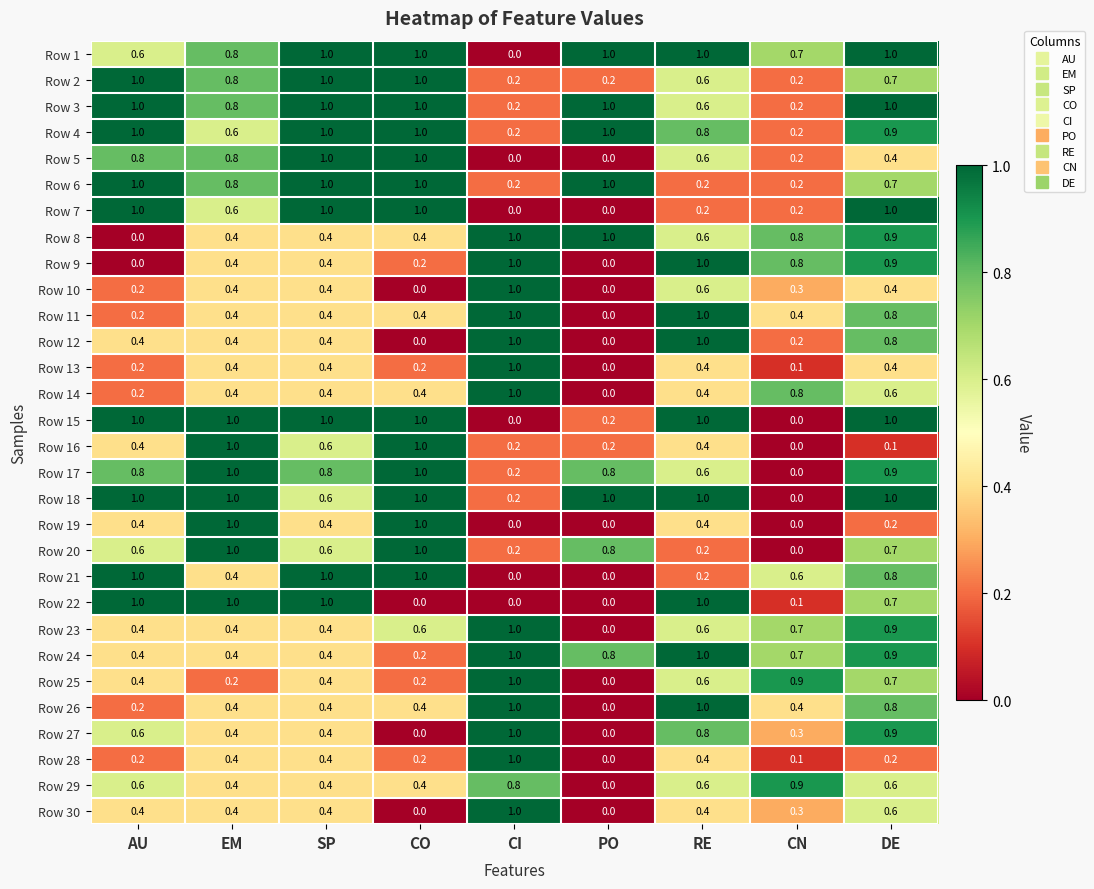

What is the sum of all Row 10 values?

3.3